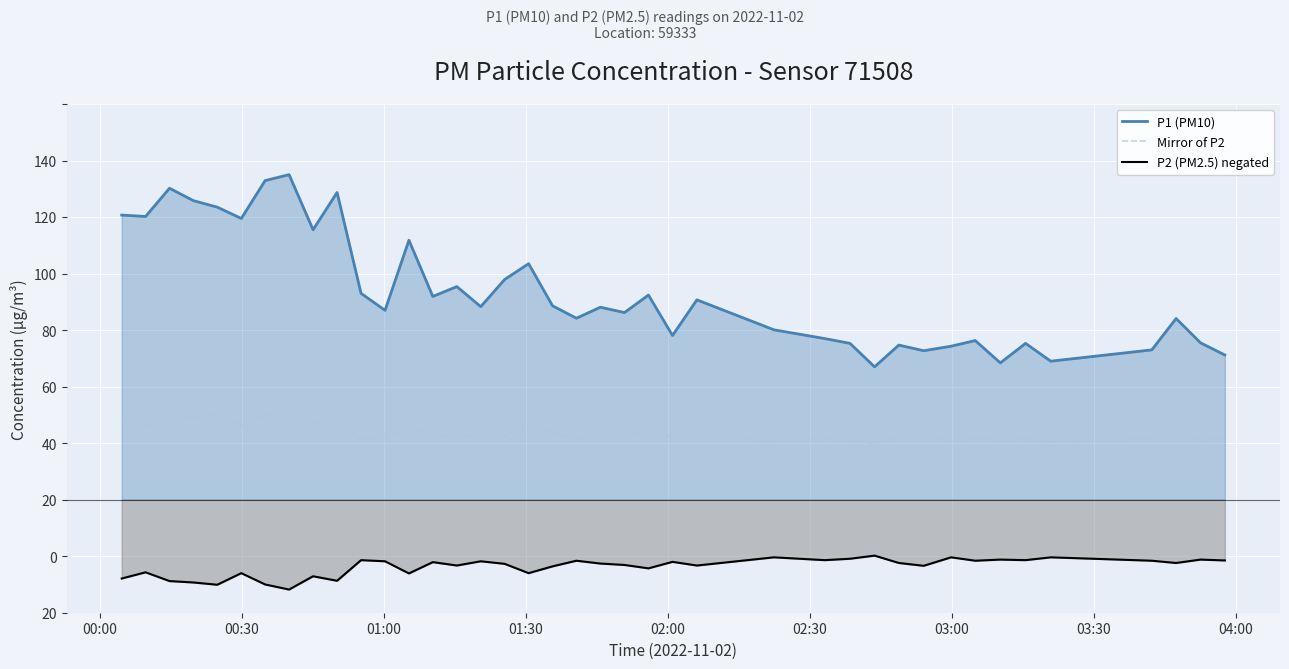

Does the chart display data point markers on the line(s)?

No